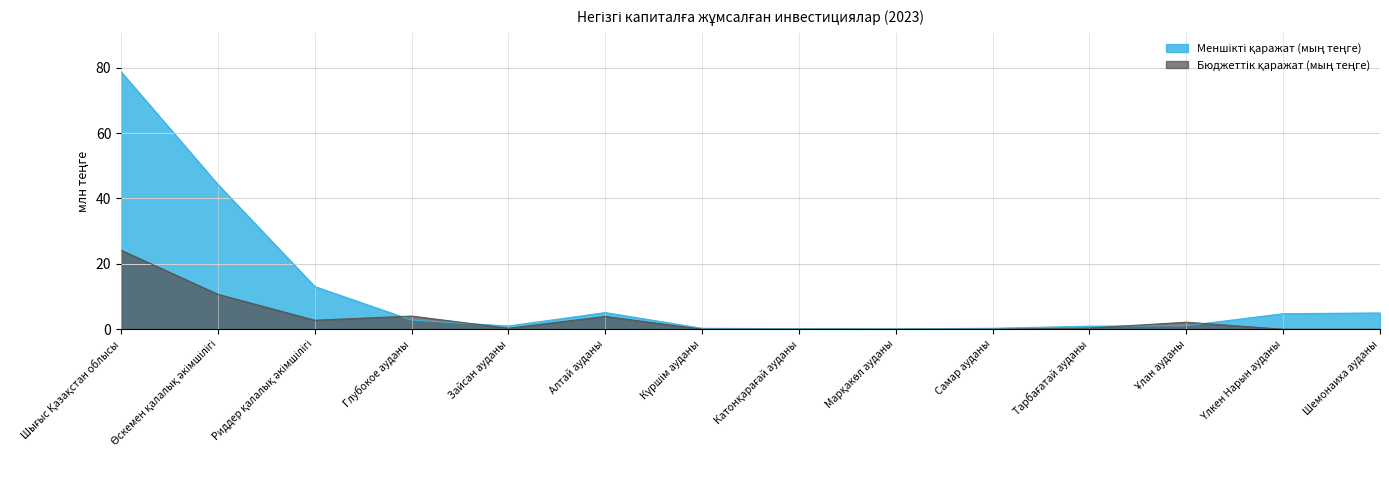

What position from the right is Алтай ауданы?

9